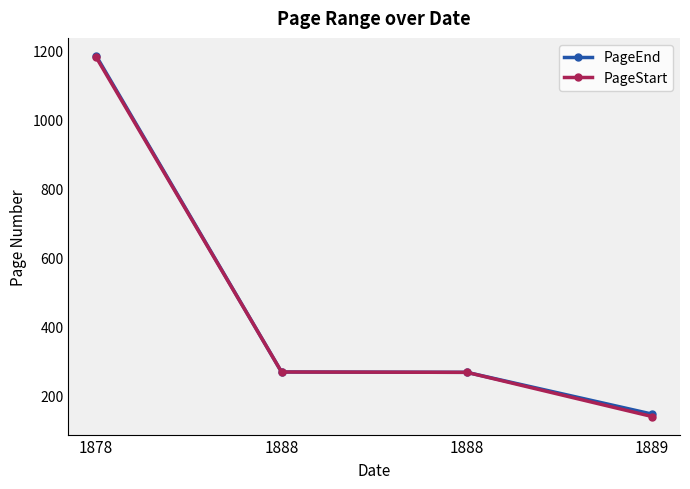

Which label corresponds to the largest value in the chart?

1878